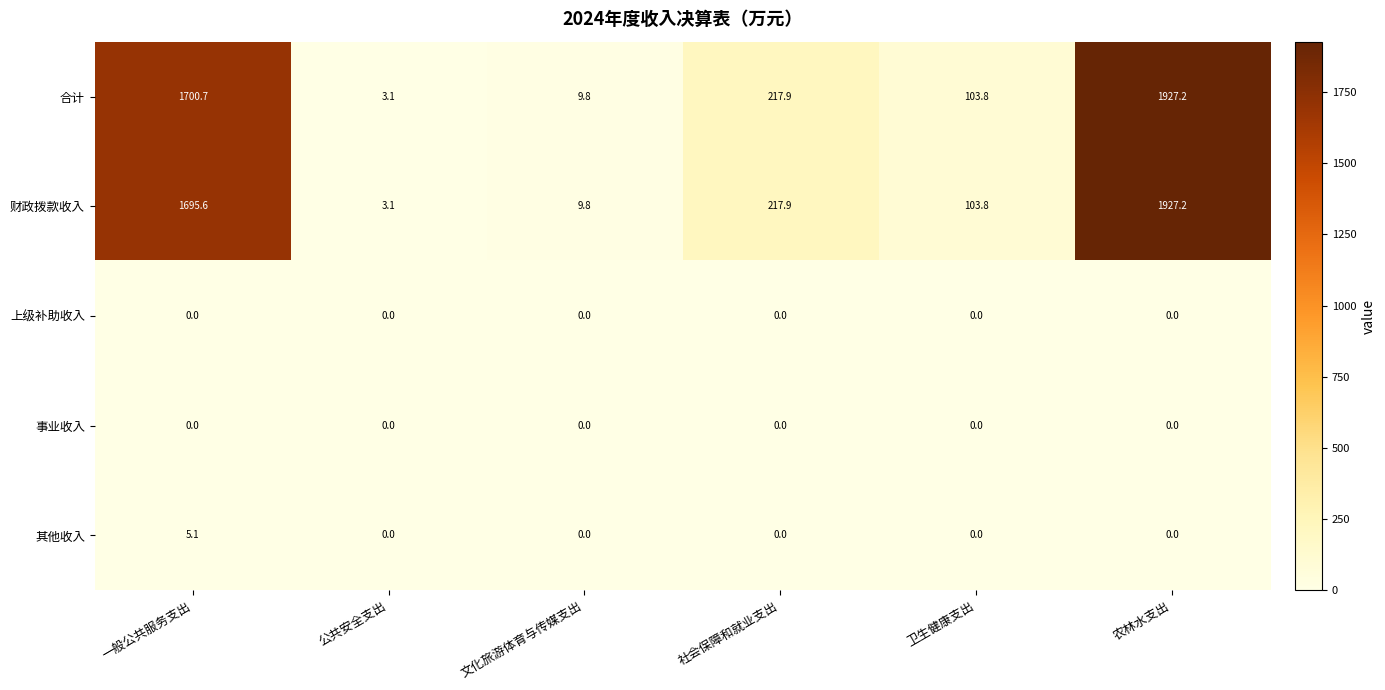

What is the difference between the highest and lowest values at 农林水支出?

1927.2